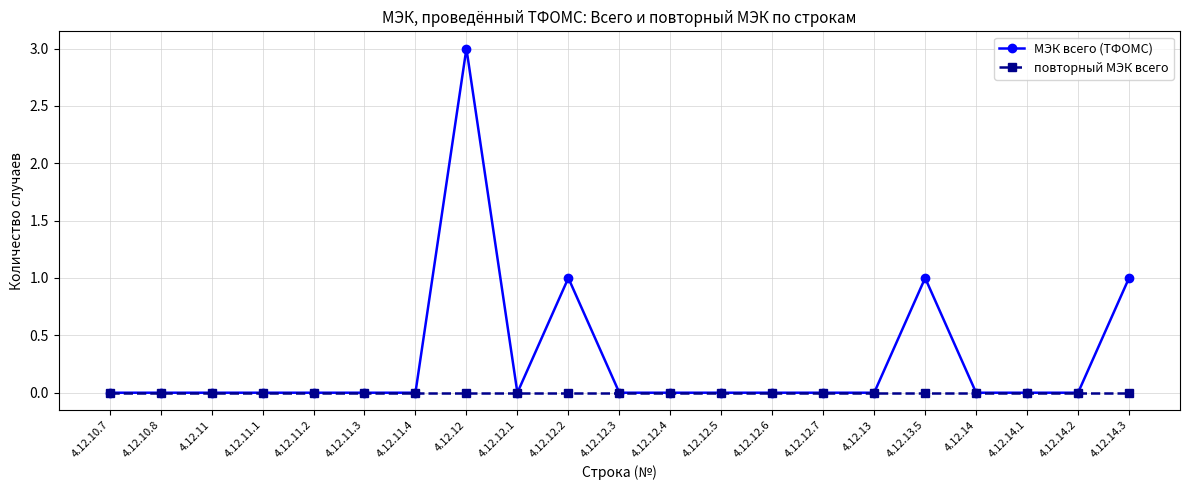

What position from the left is 4.12.13?

16